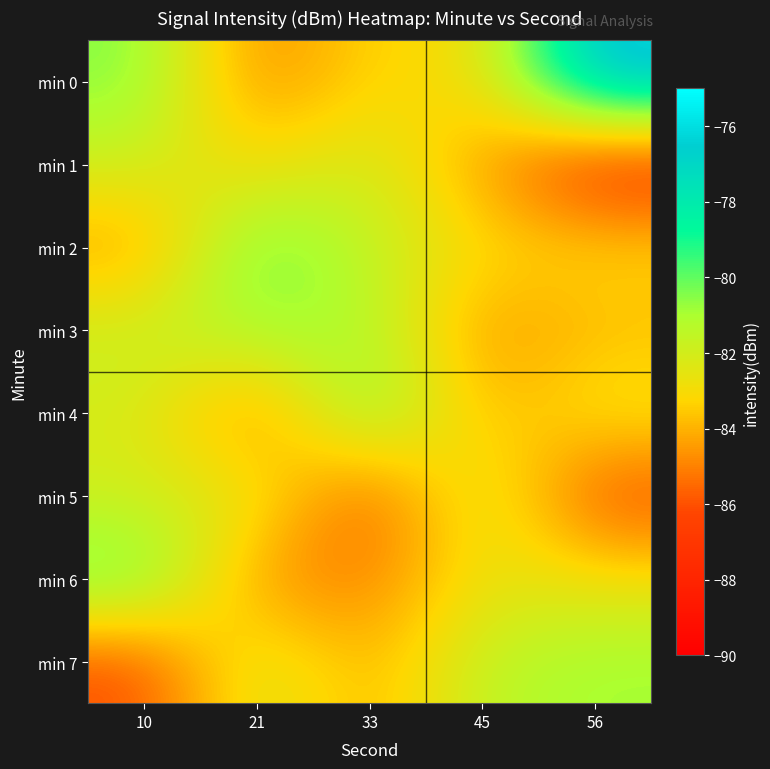

Which category has the lowest value across all series?

56